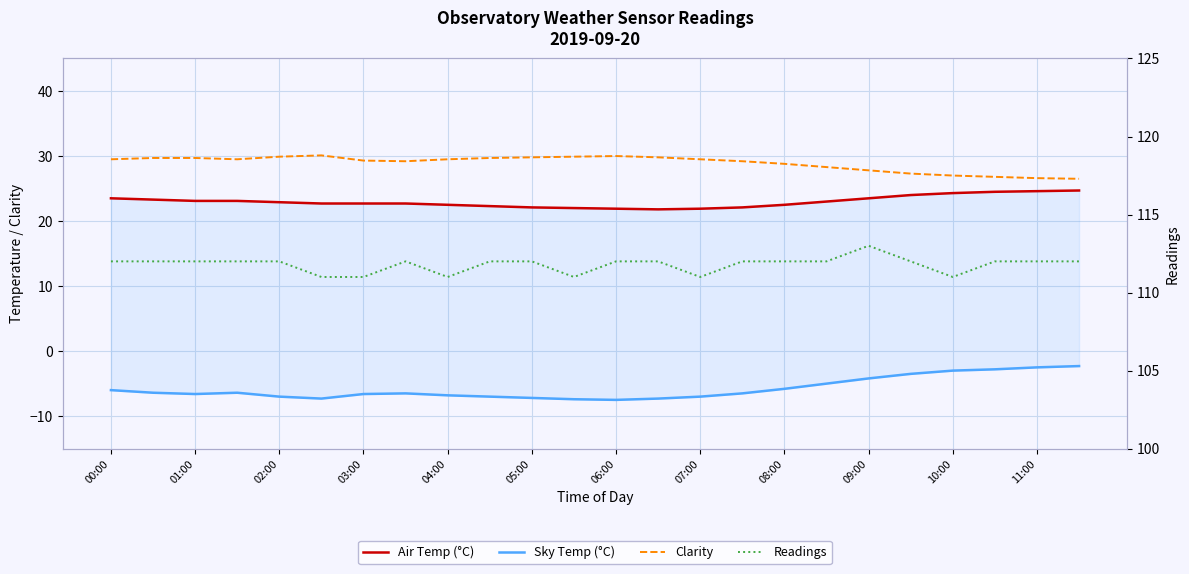

What is the highest value of the Clarity series?

30.1